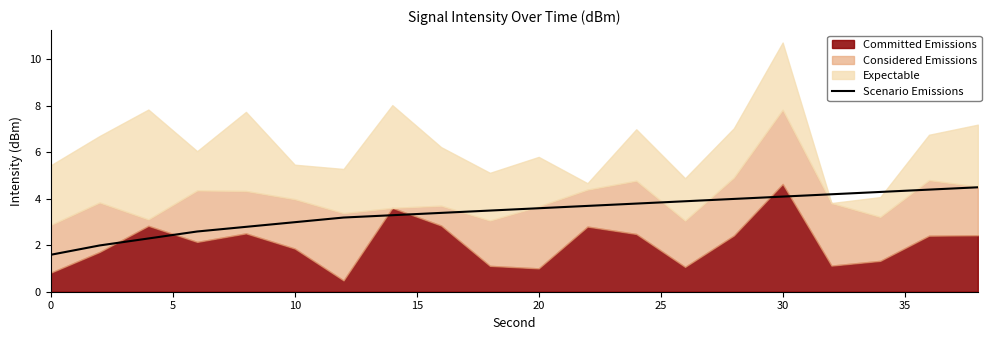

What is the value of the 13th point from the left?

3.8